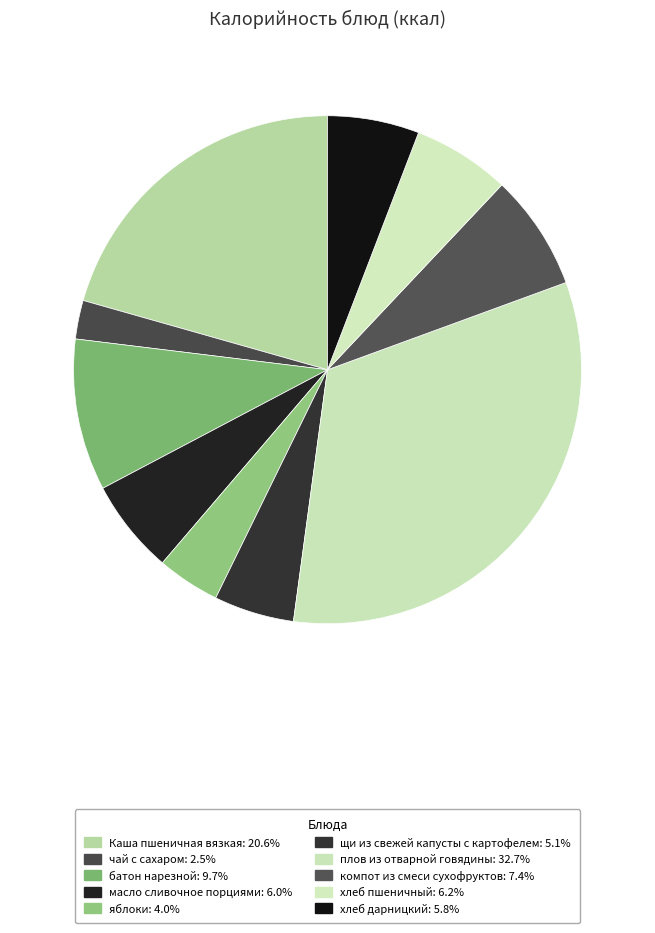

Which slice is the smallest?

чай с сахаром